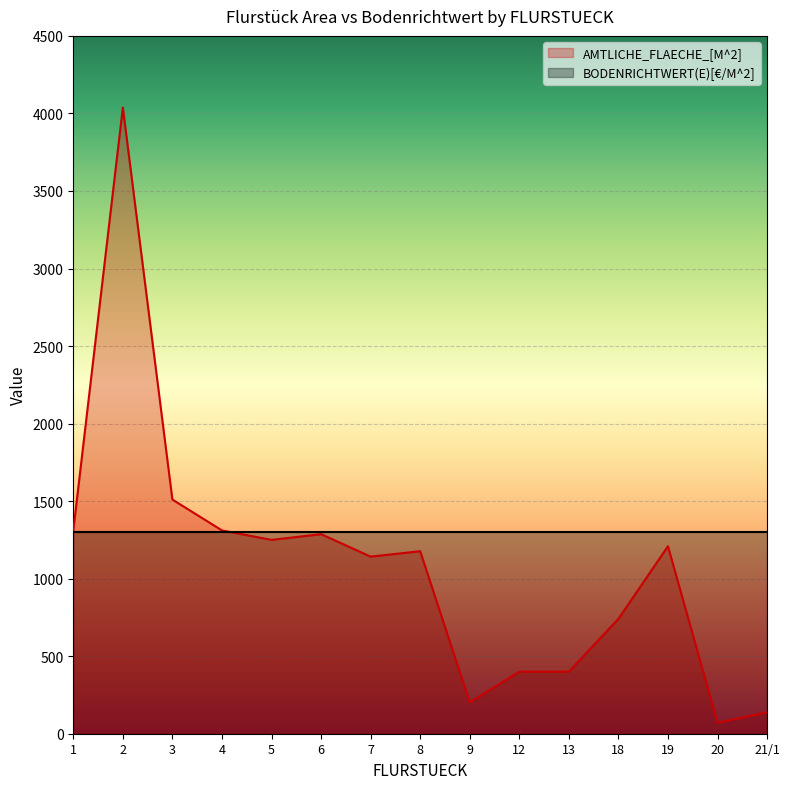

Reading left to right, list all the values displayed in this chart.

1=1311	2=4038	3=1510	4=1311	5=1250	6=1287	7=1142	8=1177	9=202	12=400	13=400	18=741	19=1209	20=71	21/1=138